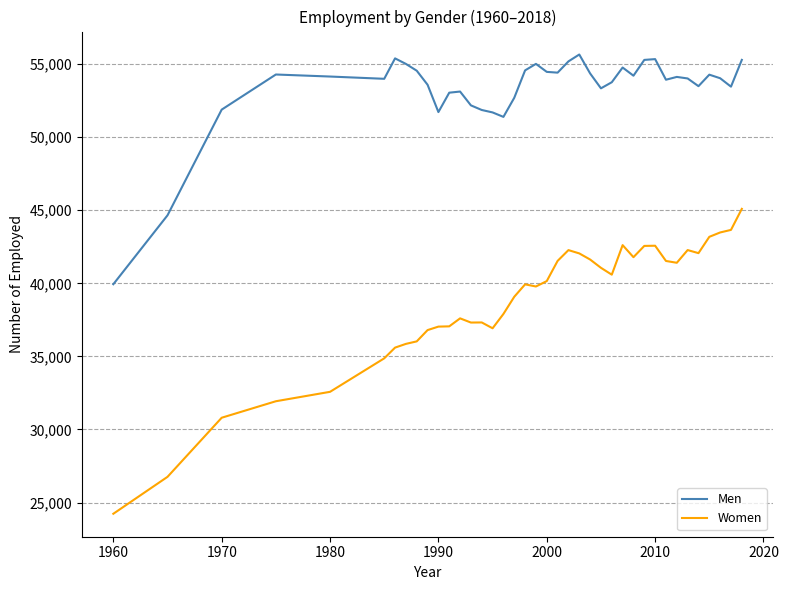

Does the chart have visible grid lines?

Yes